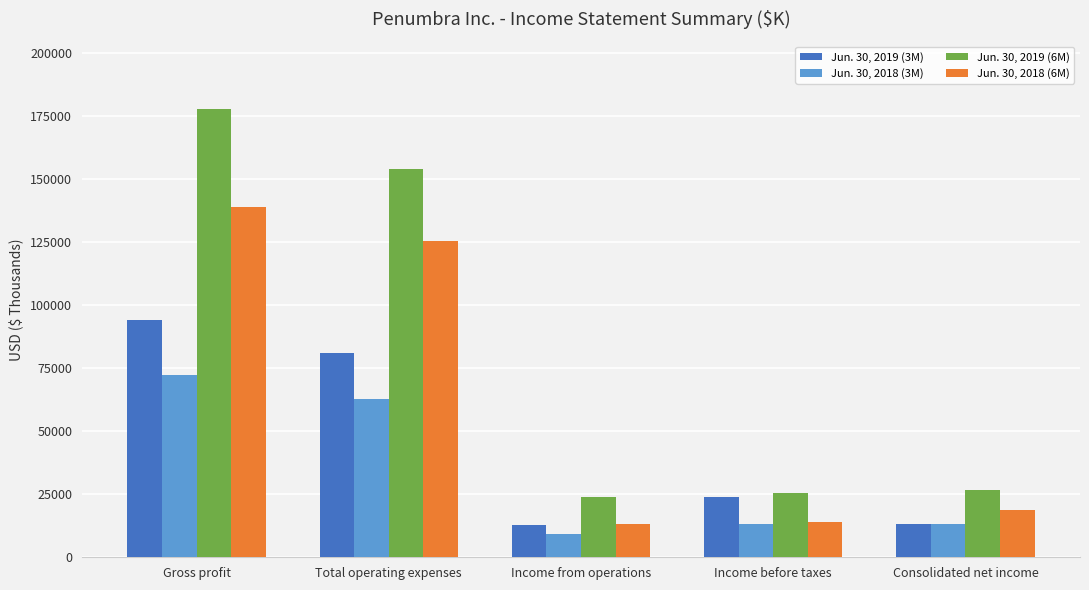

How many groups of bars are there?

5